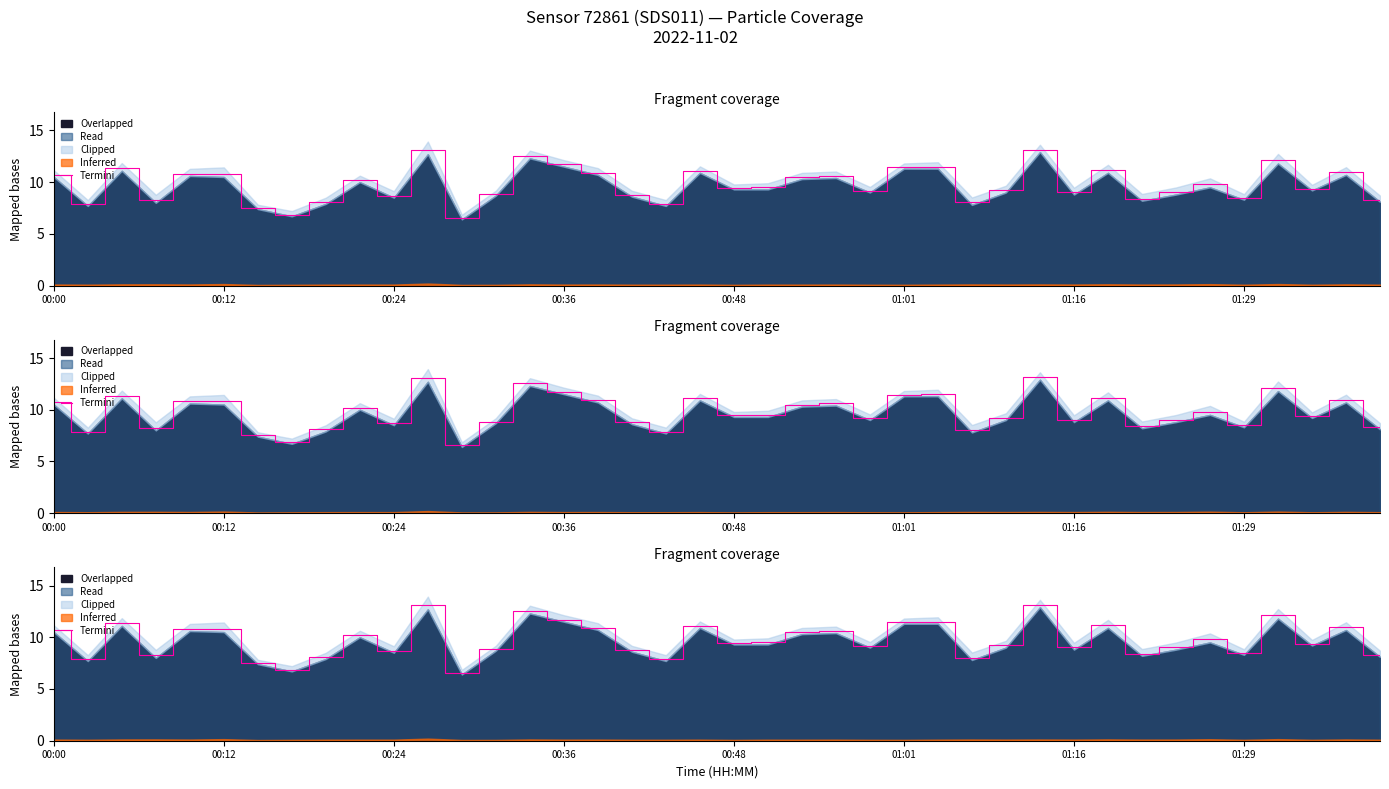

How many data points are less than 9?

14